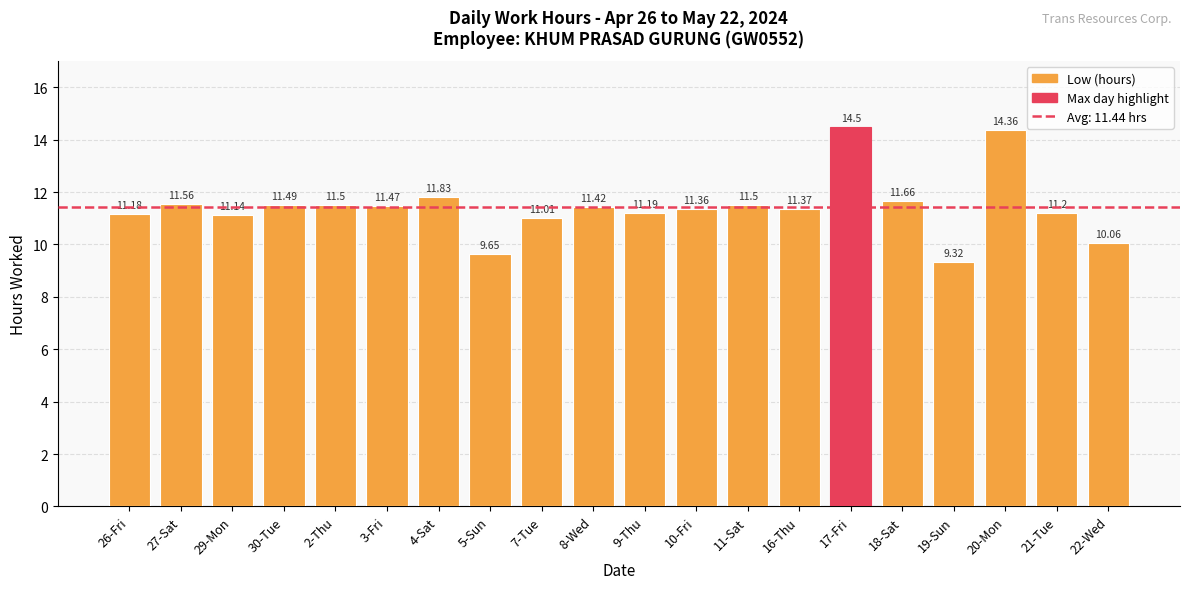

What is the sum of the values at 8-Wed and 30-Tue?

22.9